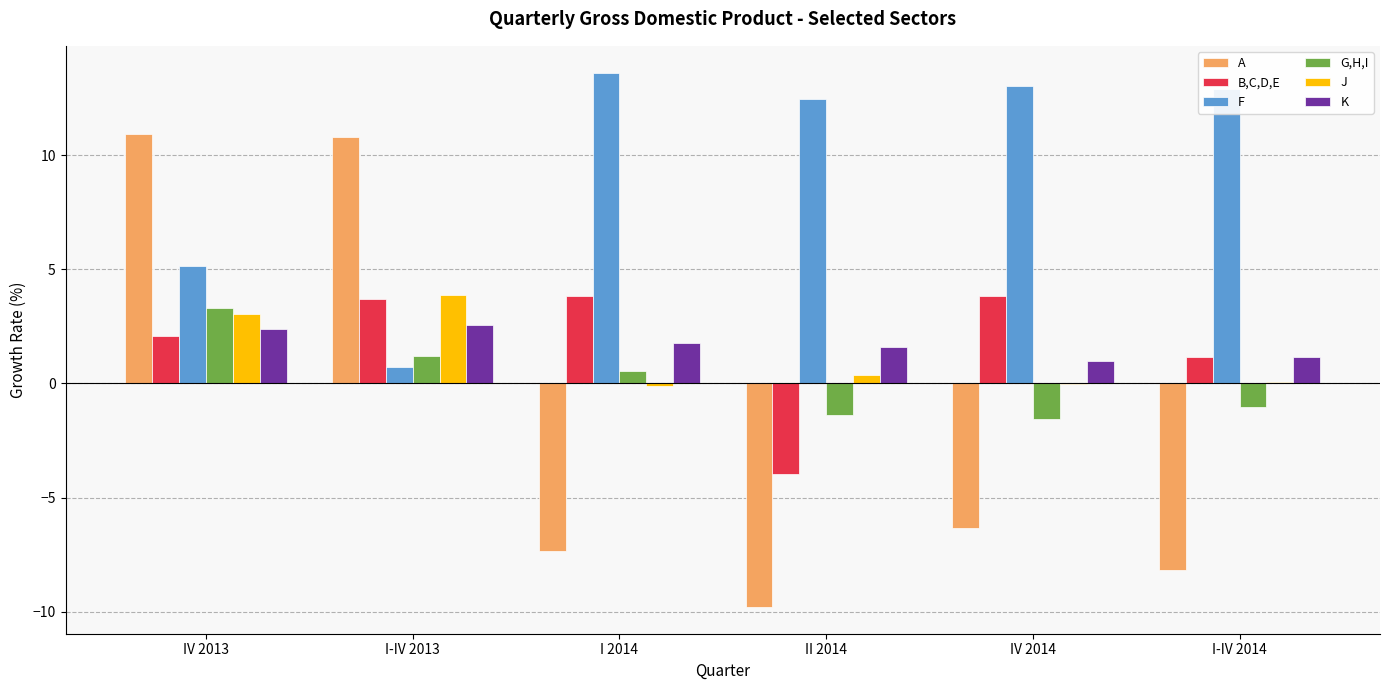

At which label does F reach its peak?

I 2014